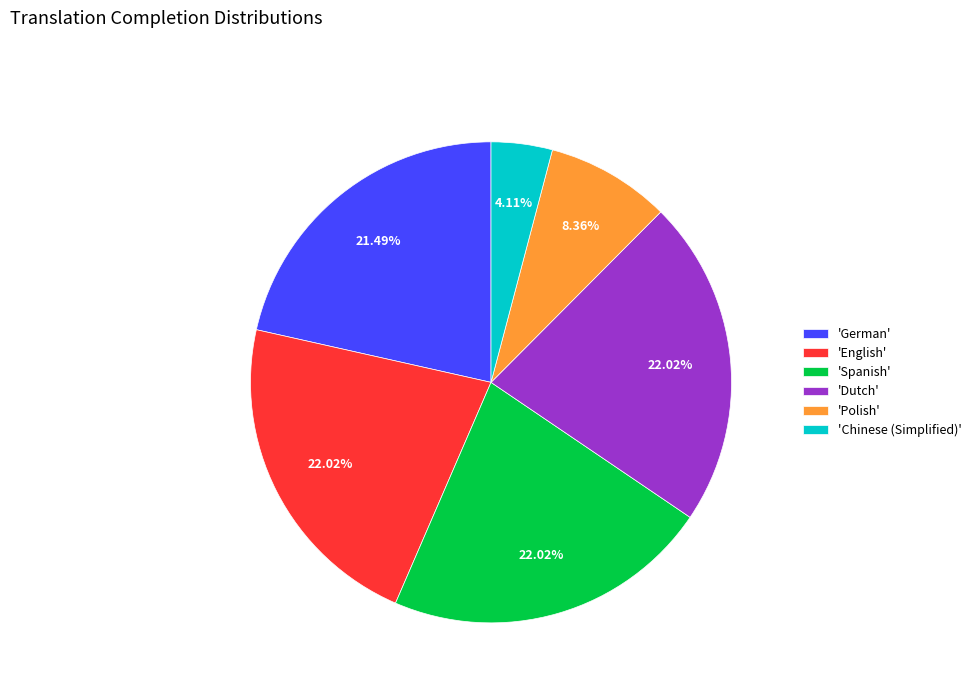

Which has a higher value, 'Dutch' or 'Chinese (Simplified)'?

'Dutch'